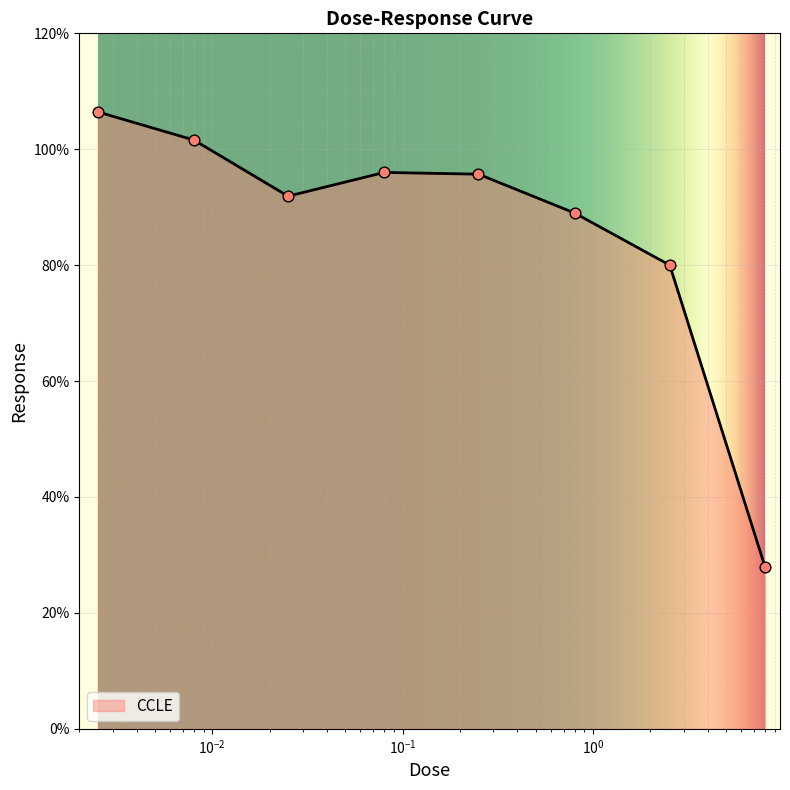

What is the average value?

86.1